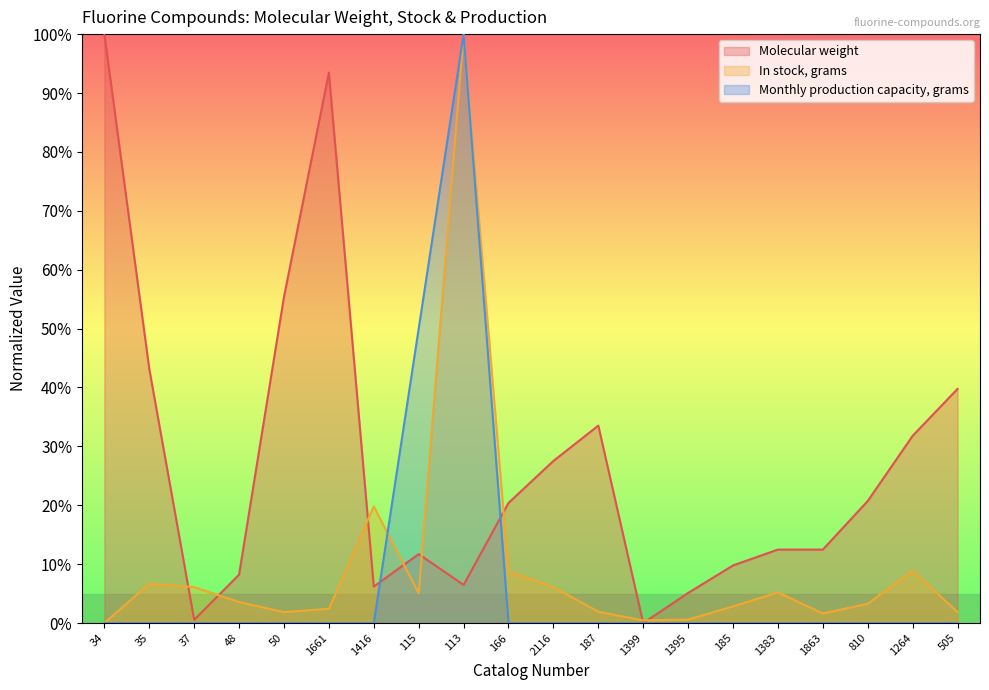

What is the label of the 11th point from the right?

166